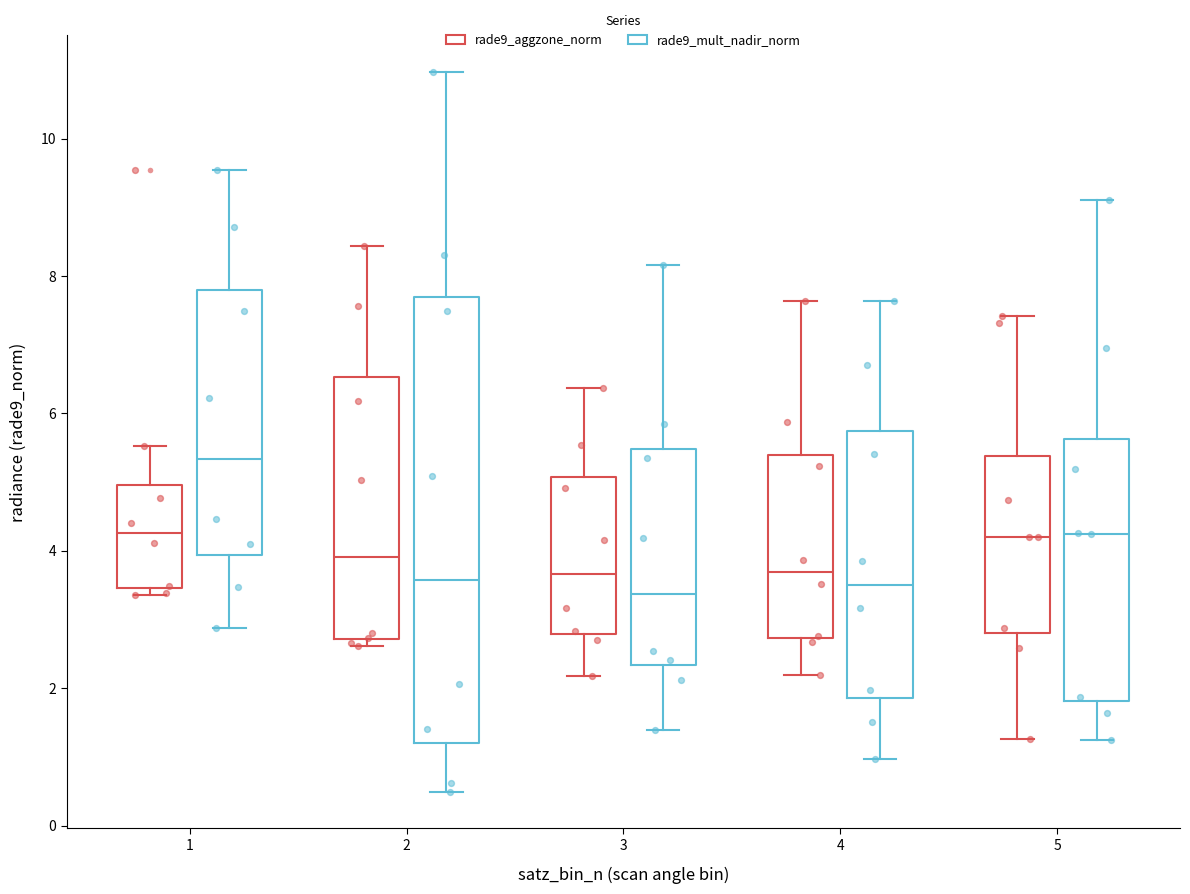

Where does the lower whisker of the box for 1 (rade9_mult_nadir_norm) end on the y-axis? The values are not printed on the chart, so give them approximately, as read against the axis.

2.8